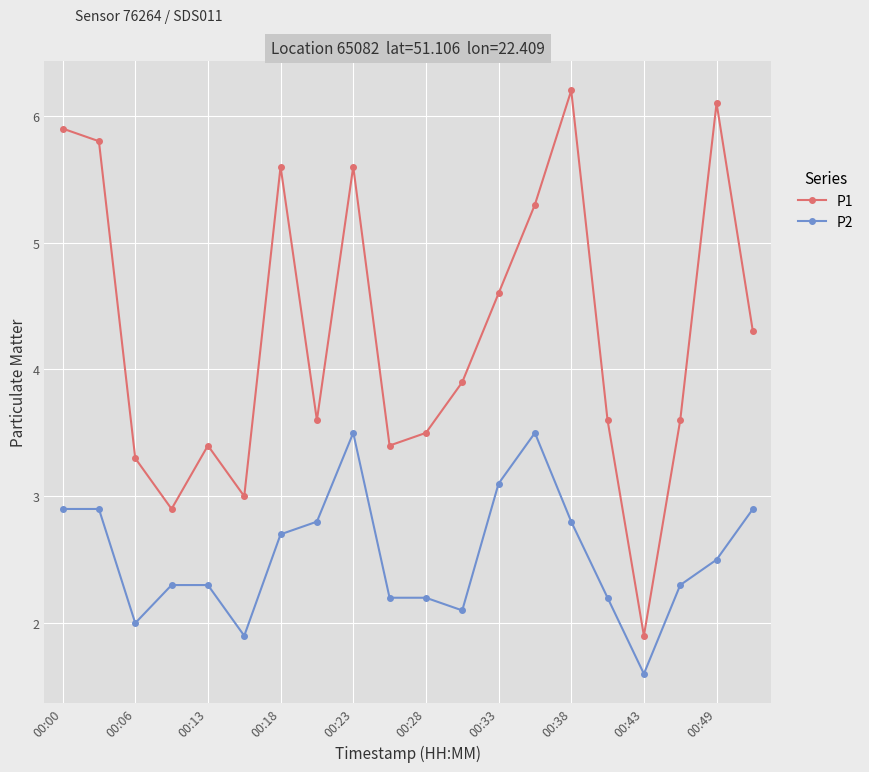

Which series has the largest range (max minus min)?

P1